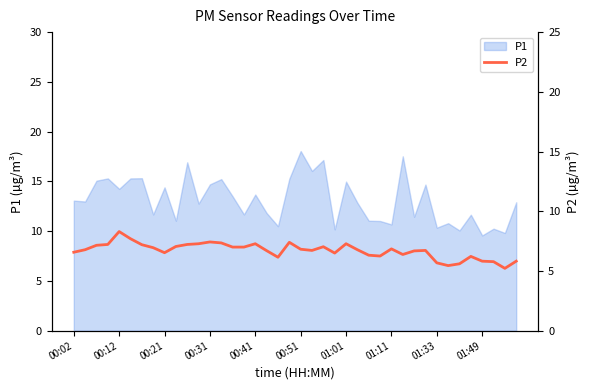

Is it true that the value at 15 is 7.0?

True